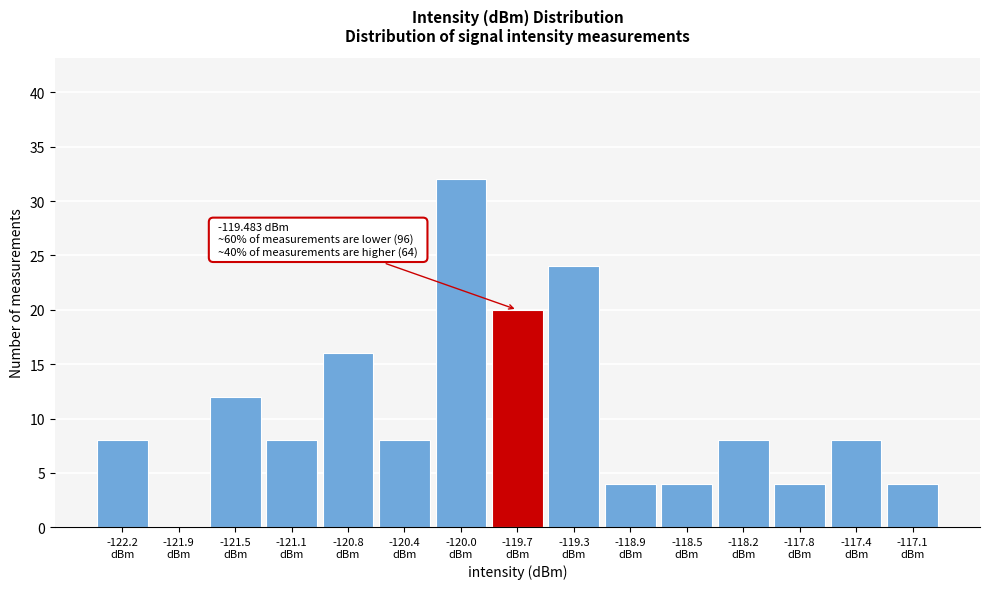

Which range on the x-axis has the tallest bar?

-120.20 to -119.85